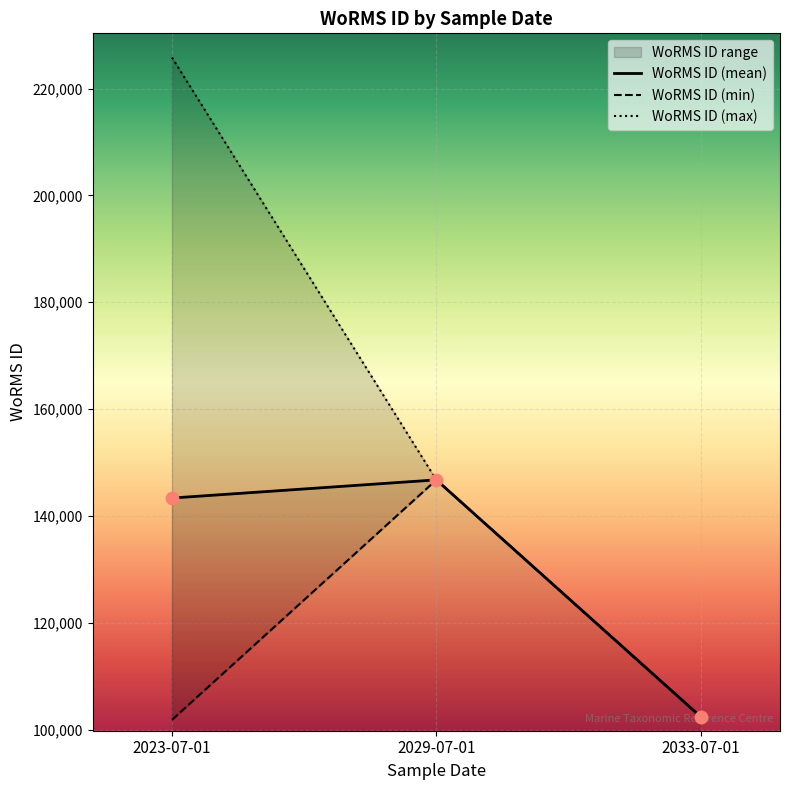

At which category is the sum across all series the highest?

2023-07-01